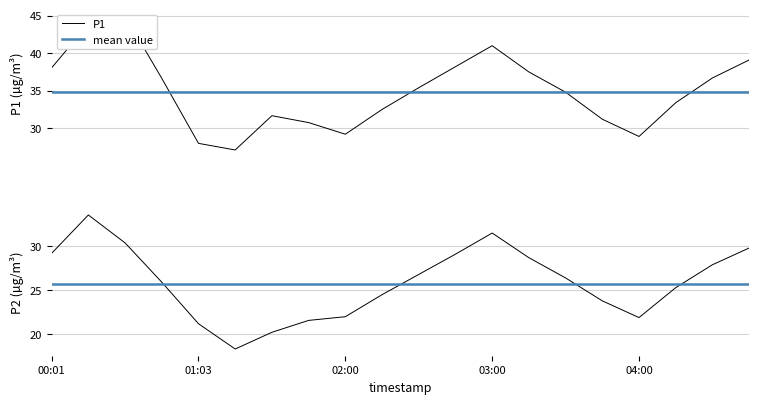

List the series in order of their peak value, highest first.

P1, P2